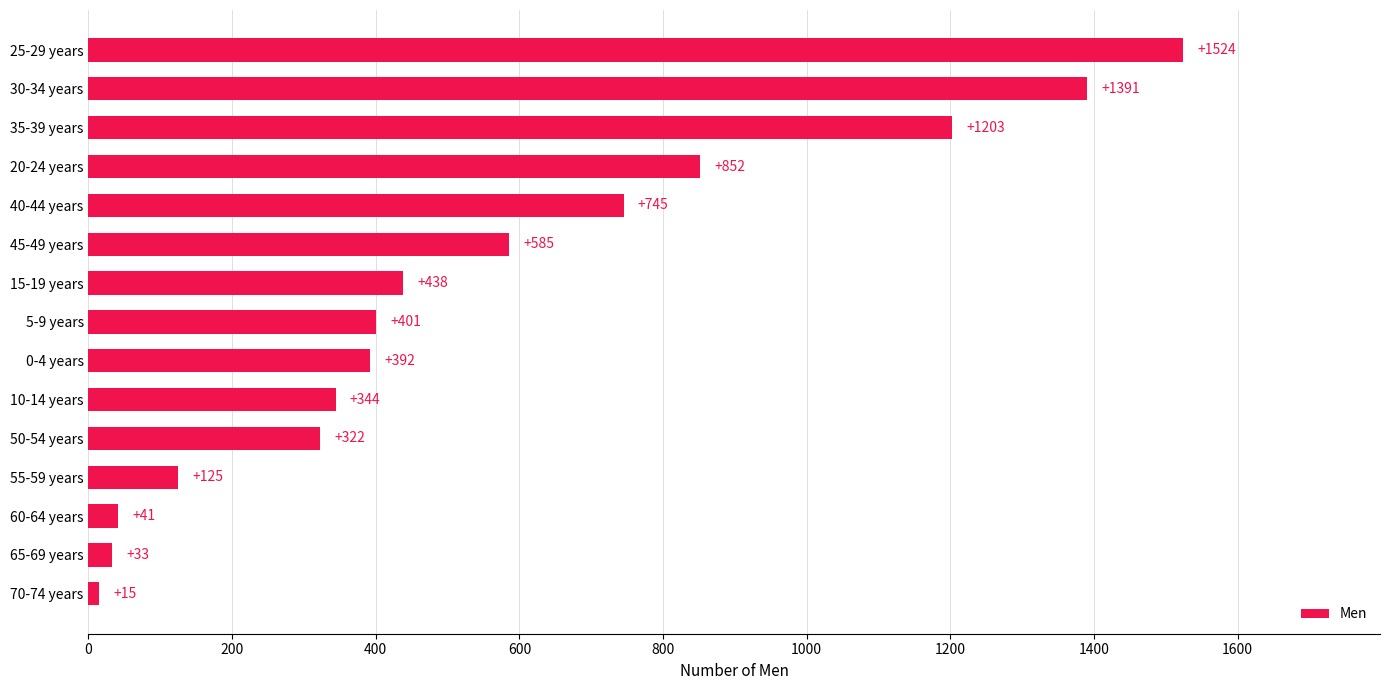

Which label corresponds to the largest value in the chart?

25-29 years